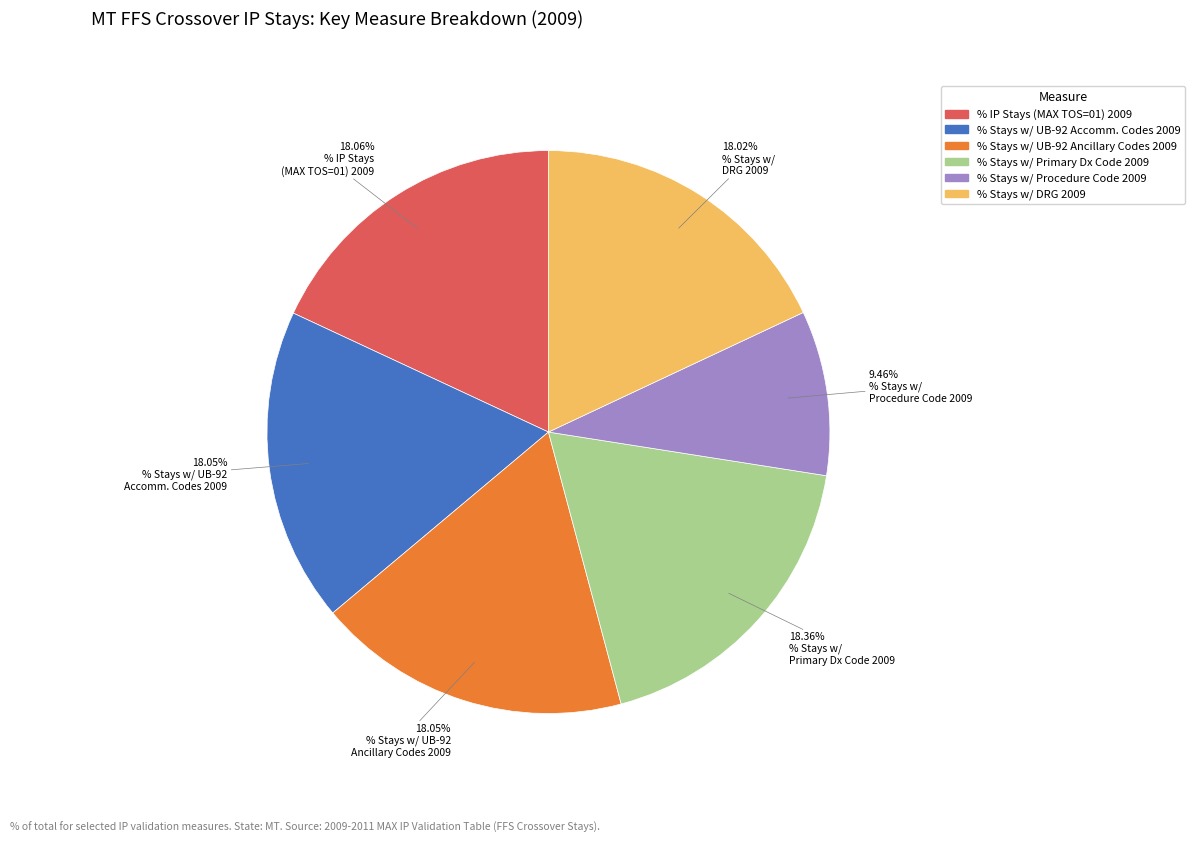

Does any single category account for the majority?

No